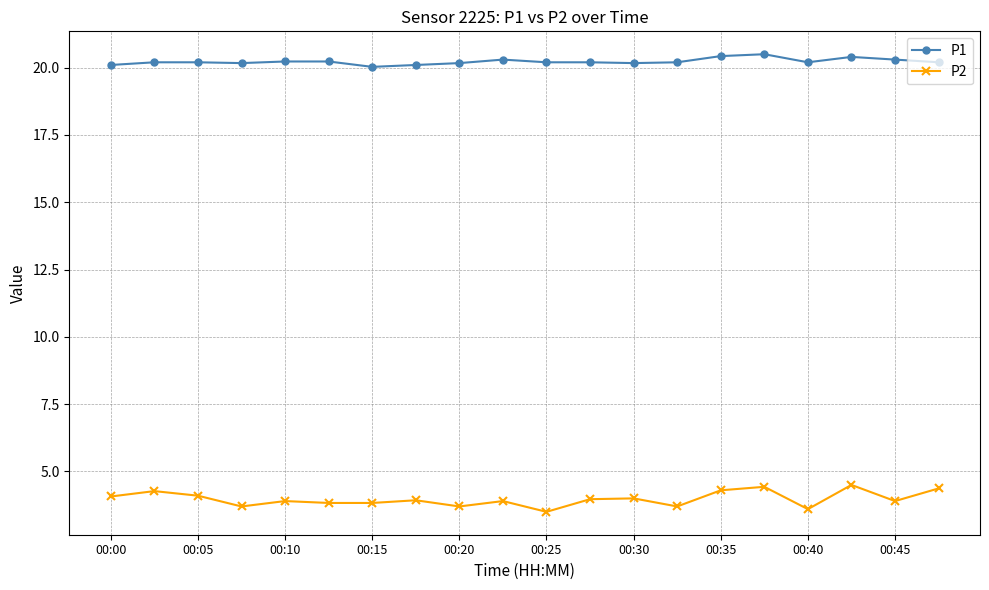

True or false: P1 has more than 1 points higher than both neighbors.

True